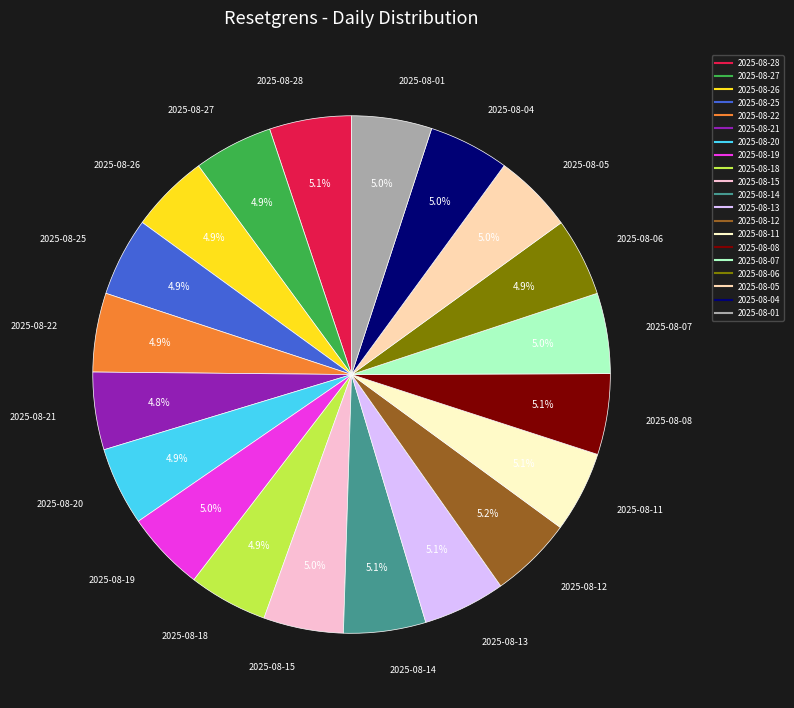

Approximately how many times larger is the value at 2025-08-26 compared to 2025-08-11?

1.0